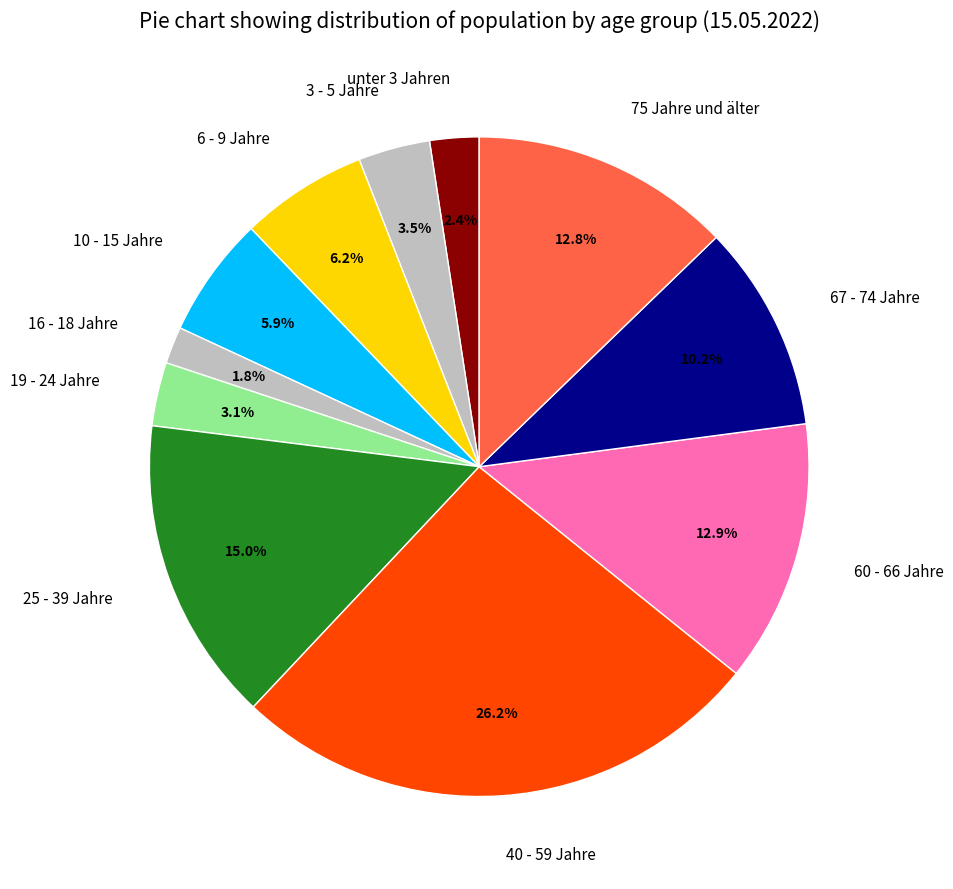

Count the number of slices in the pie.

11